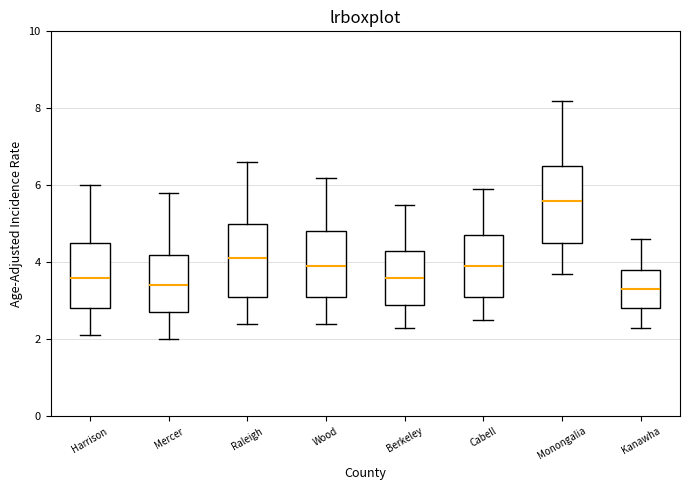

Reading left to right, transcribe this box plot: for each box, give where its median line is, the range the box spans, and where its two whiskers end, as read against the y-axis. The values are not printed on the chart, so give them approximately, as read against the axis.

Harrison: median 3.6, box 2.8 to 4.6, whiskers 2.2 to 6.0
Mercer: median 3.4, box 2.8 to 4.2, whiskers 2.0 to 5.8
Raleigh: median 4.2, box 3.2 to 5.0, whiskers 2.4 to 6.6
Wood: median 4.0, box 3.2 to 4.8, whiskers 2.4 to 6.2
Berkeley: median 3.6, box 3.0 to 4.4, whiskers 2.4 to 5.6
Cabell: median 4.0, box 3.2 to 4.8, whiskers 2.6 to 6.0
Monongalia: median 5.6, box 4.6 to 6.6, whiskers 3.8 to 8.2
Kanawha: median 3.4, box 2.8 to 3.8, whiskers 2.4 to 4.6